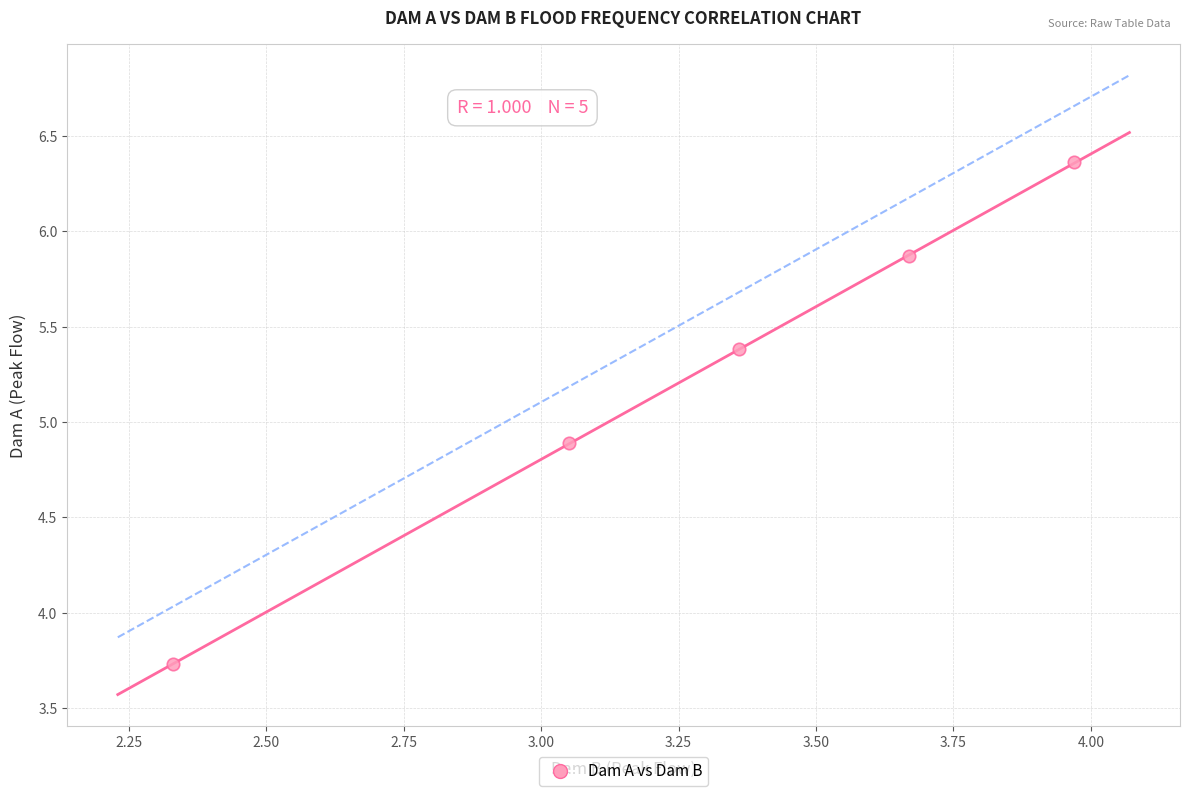

What Y value in the scatter plot is closest to 5?

4.9